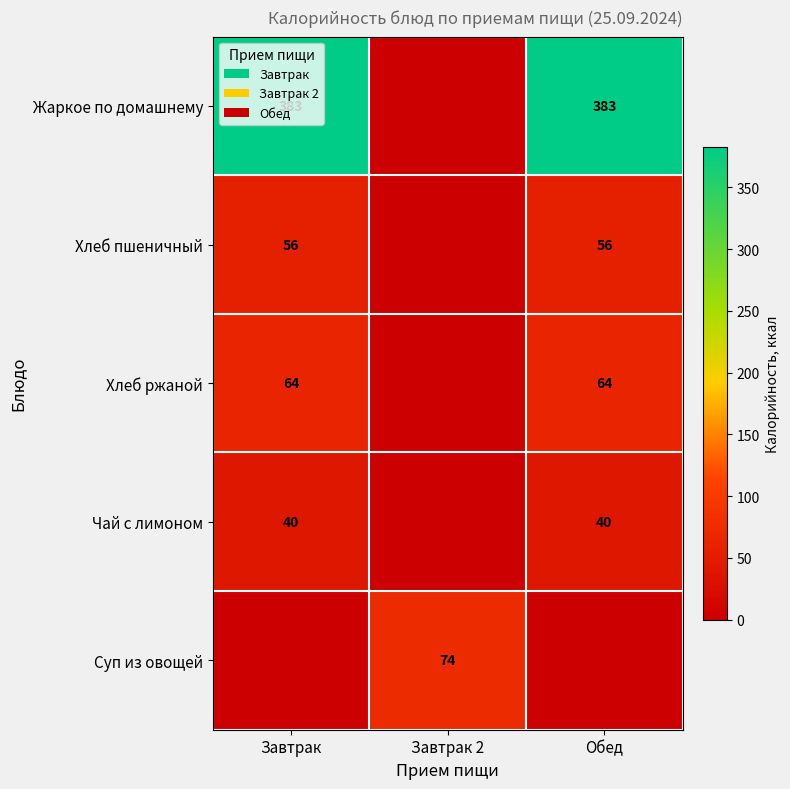

Which category has the highest value across all series?

Завтрак